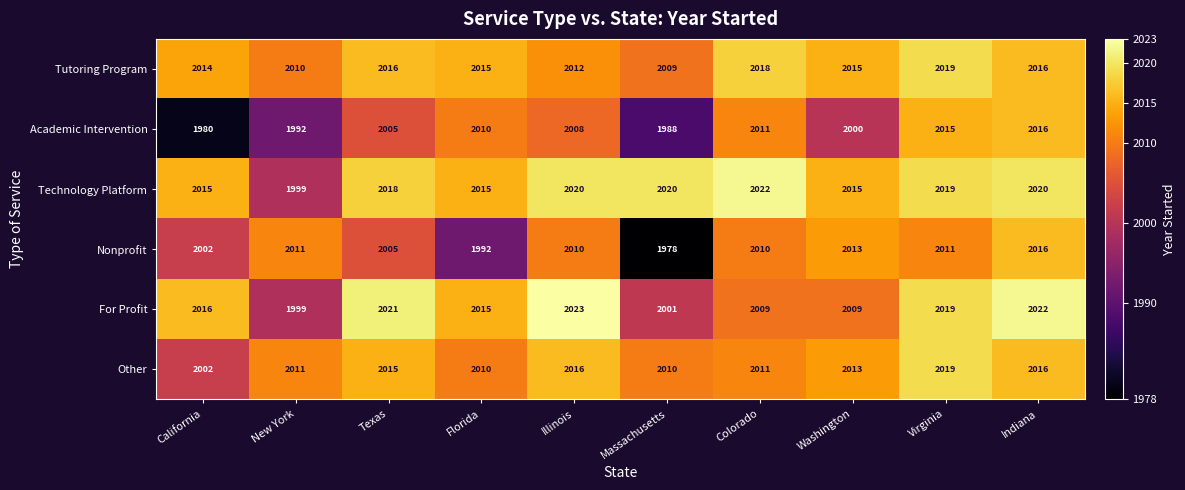

What is the greatest value displayed?

2023